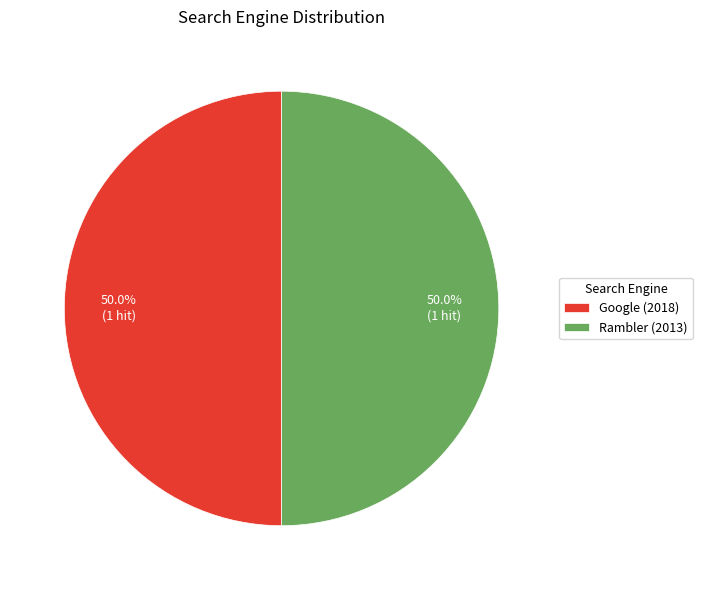

How many slices are in this pie chart?

2